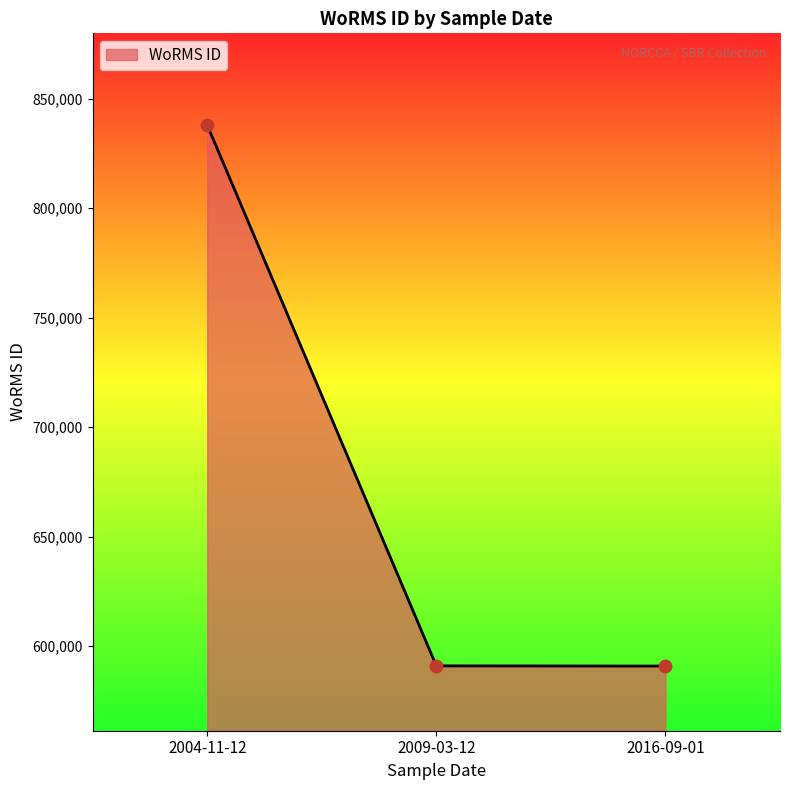

Between 2009-03-12 and 2004-11-12, which is larger?

2004-11-12